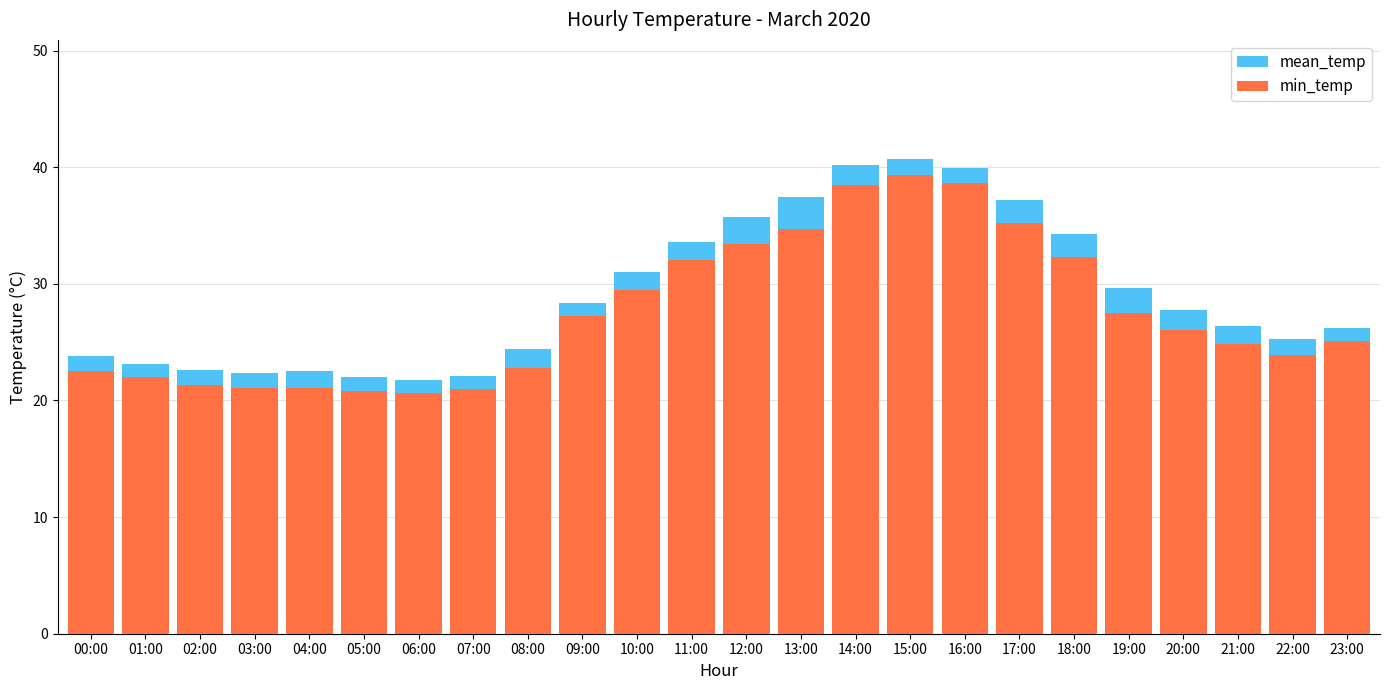

How many categories are shown in the chart?

24